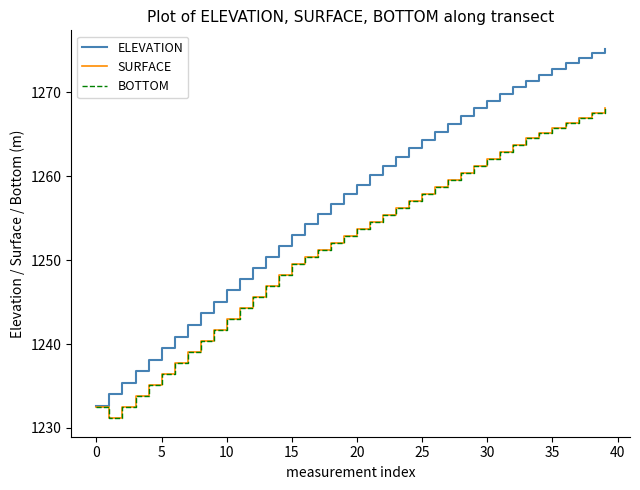

True or false: ELEVATION has more than 2 interior local peaks.

False